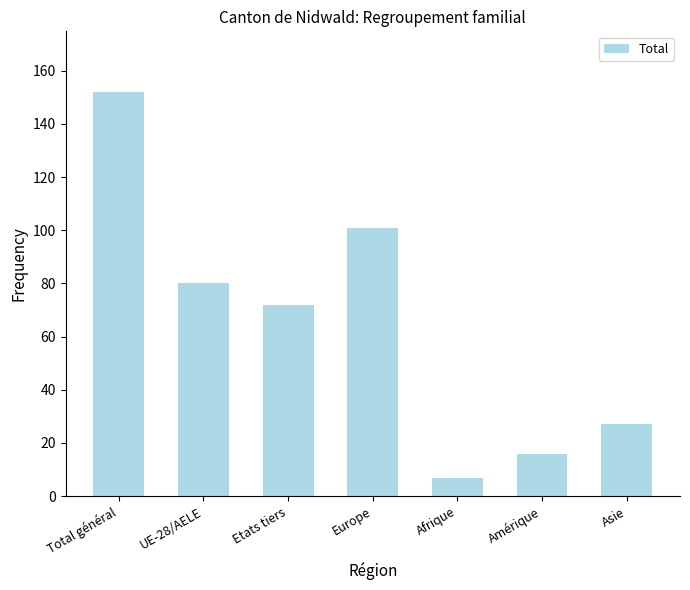

What is the difference between the values at UE-28/AELE and Asie?

53